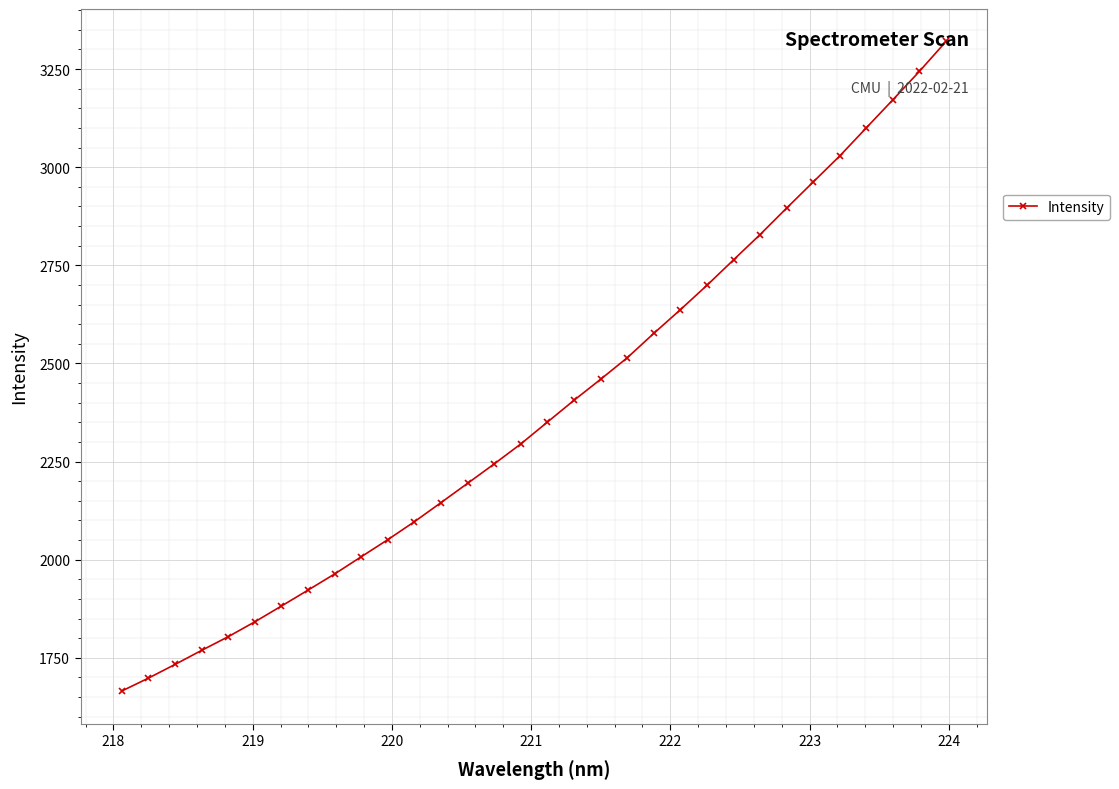

How many lines are shown in the chart?

1